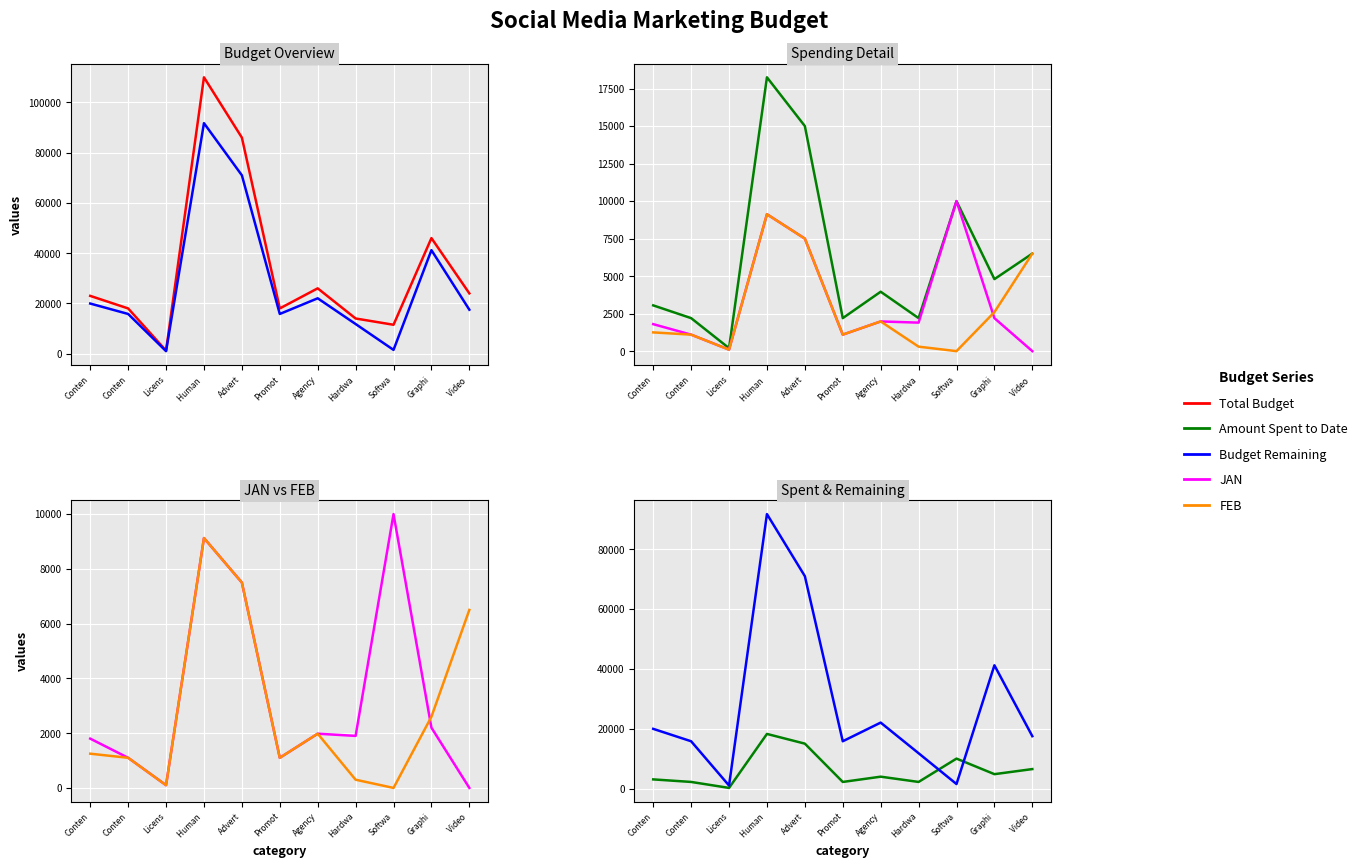

What is the label of the 5th point from the left?

Advert